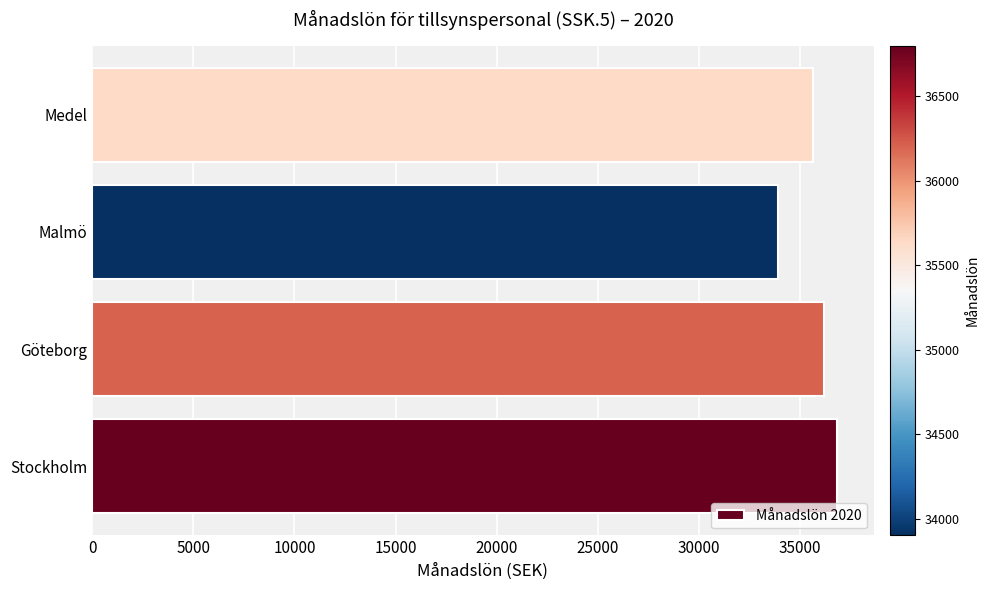

What is the difference between the maximum and minimum values?

2900.0